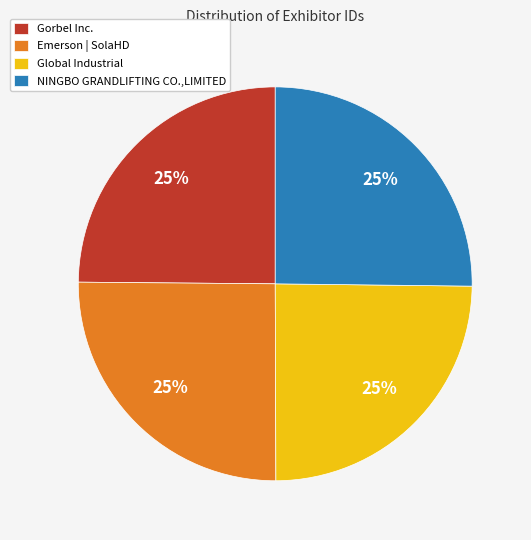

Count the number of slices in the pie.

4